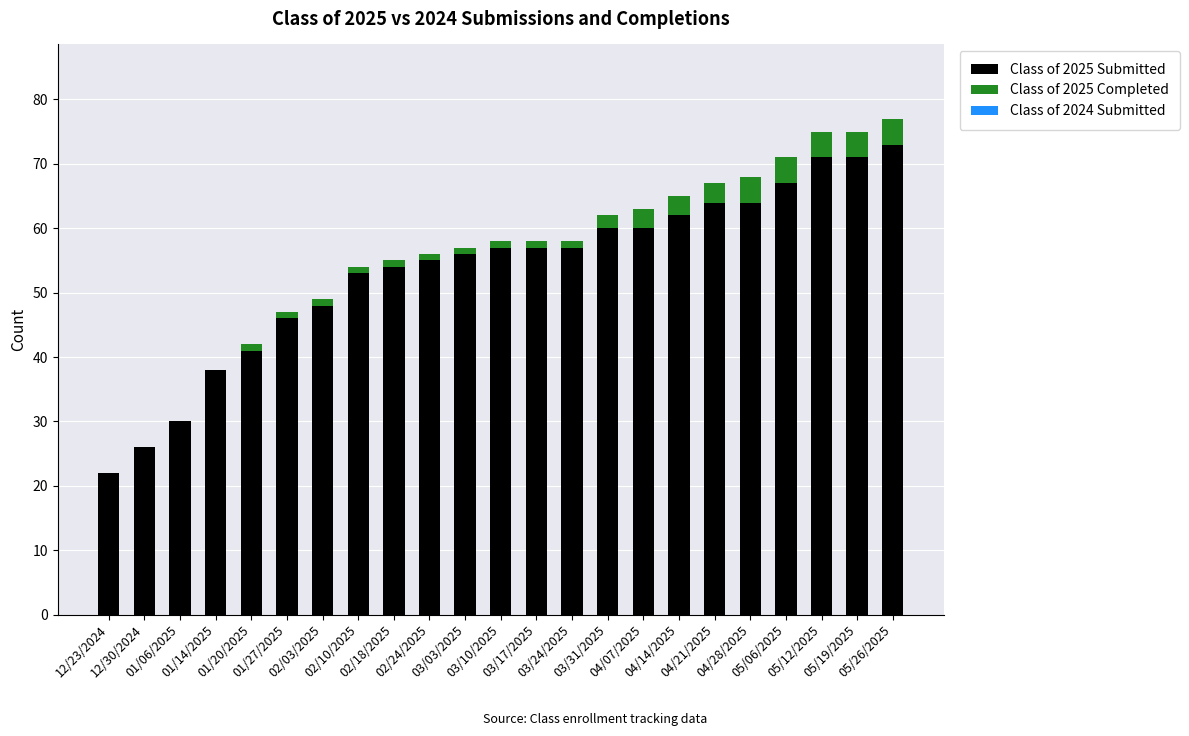

What is the difference between the maximum and minimum values in the Class of 2025 Completed series?

4